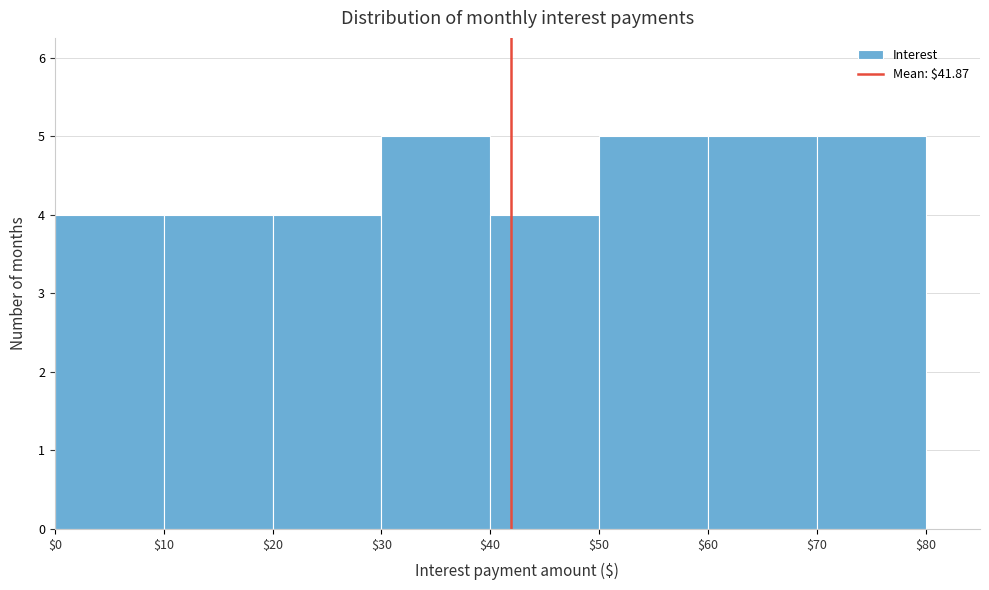

Reading left to right, transcribe this chart: for each bar, give the range it covers on the x-axis and its height. The values are not printed on the chart, so give them approximately, as read against the axis.

$0 to $10: 4
$10 to $20: 4
$20 to $30: 4
$30 to $40: 5
$40 to $50: 4
$50 to $60: 5
$60 to $70: 5
$70 to $80: 5